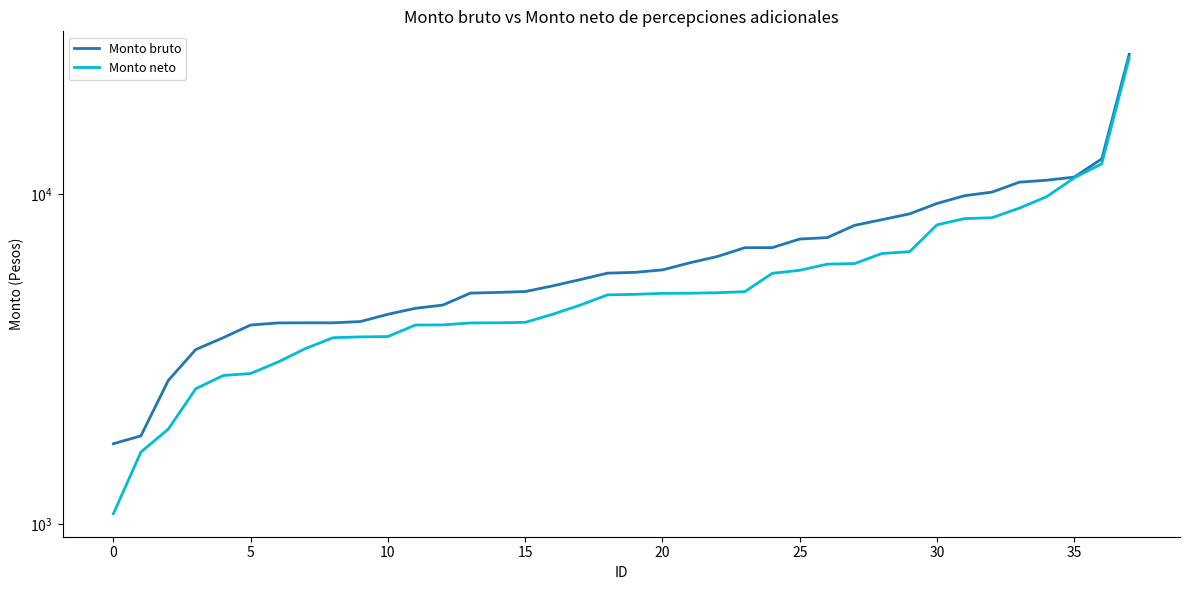

What is the difference between the Monto neto values at 20 and 35?

6185.4